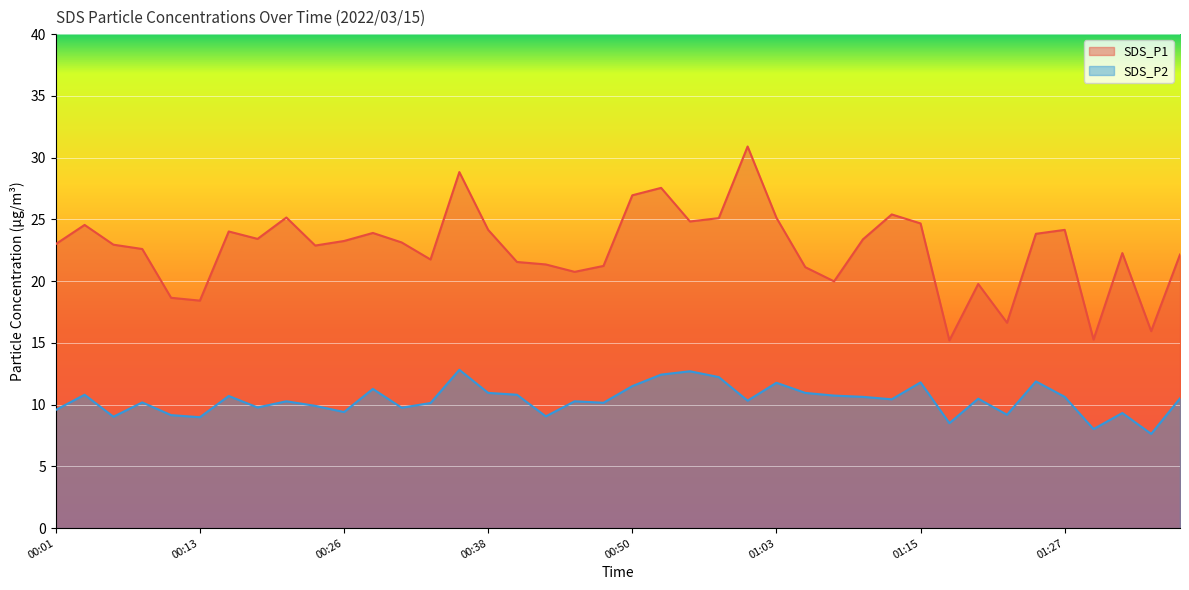

What is the value of the SDS_P1 point at the 23rd from the left?

24.8